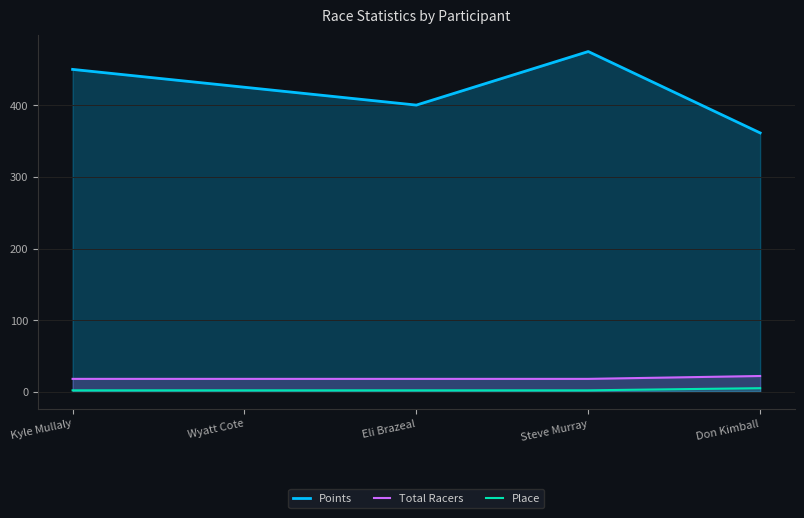

What is the average value of the Points series?

422.4